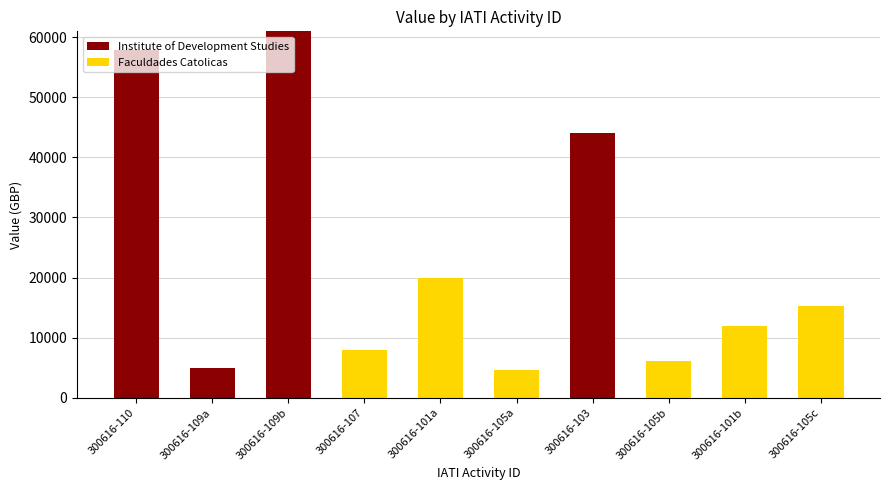

At which label is Institute of Development Studies closest to 30484?

300616-103